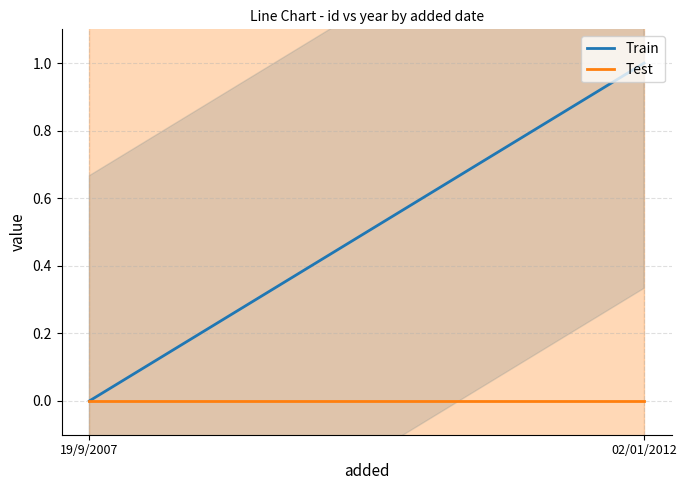

What is the label of the 2nd point from the left?

02/01/2012